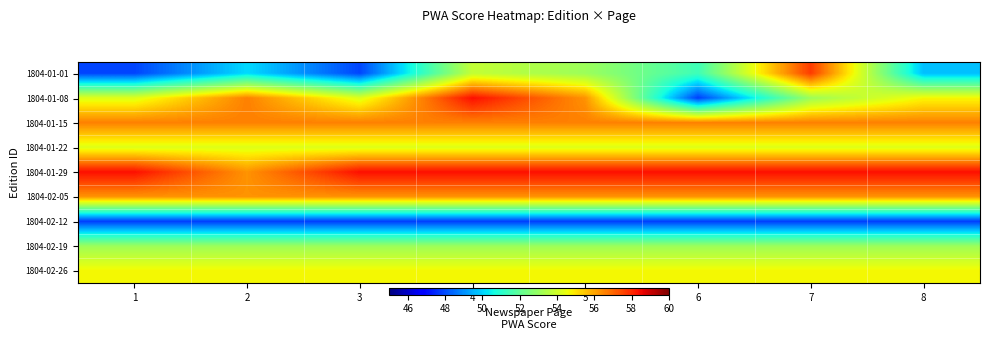

Rank the series at 2 from lowest to highest value.

1804-02-12, 1804-01-01, 1804-02-19, 1804-01-22, 1804-02-26, 1804-01-29, 1804-02-05, 1804-01-08, 1804-01-15